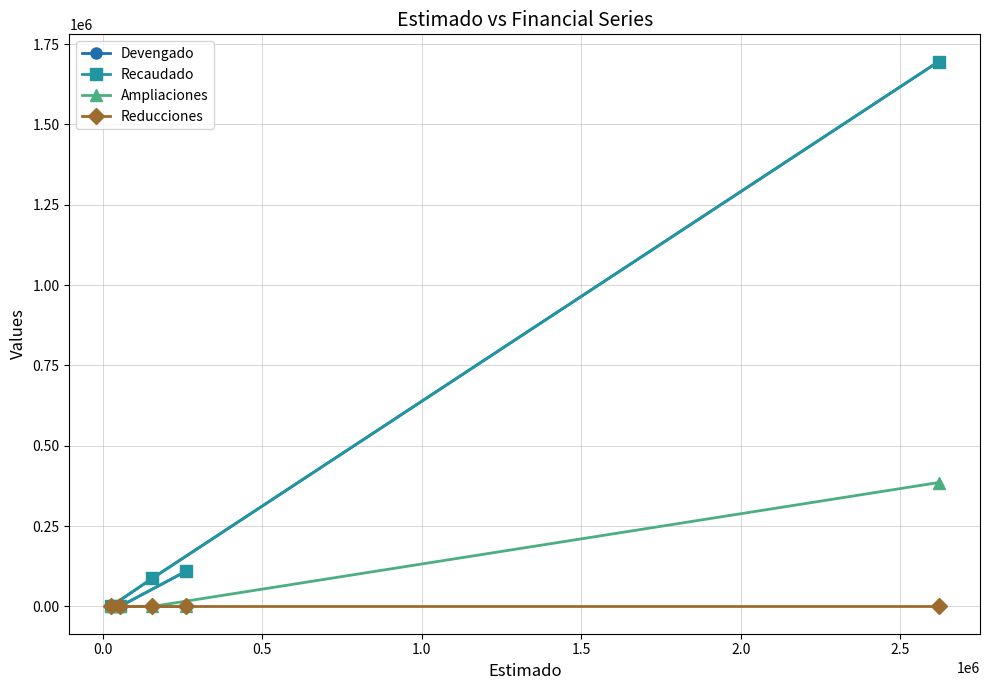

What are all the series names shown in the legend?

Devengado, Recaudado, Ampliaciones, Reducciones